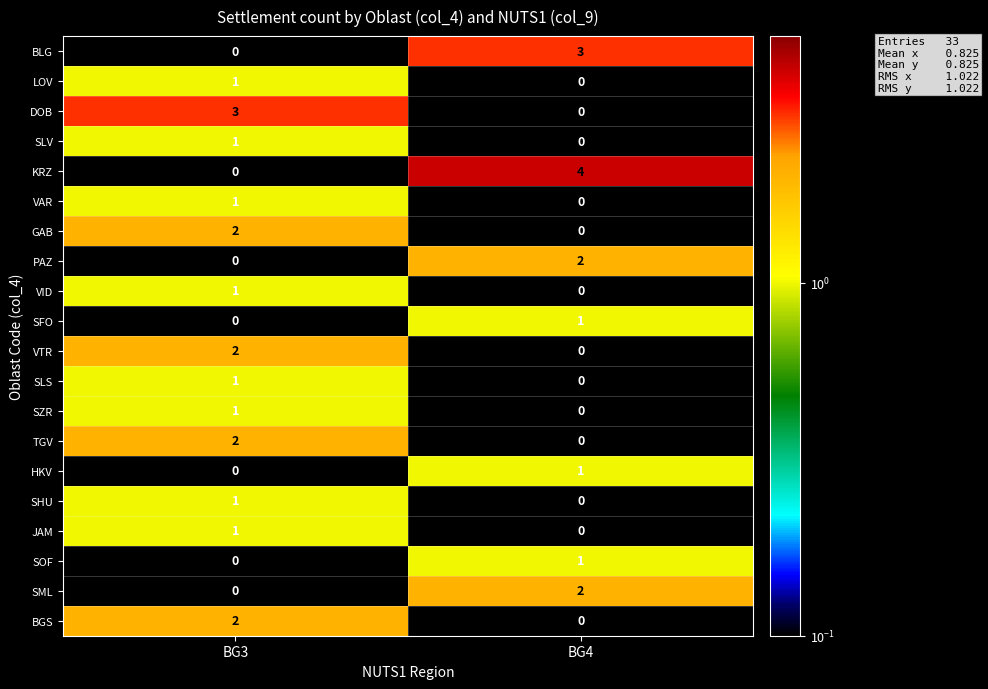

Is it true that DOB equals 1 at BG3?

False